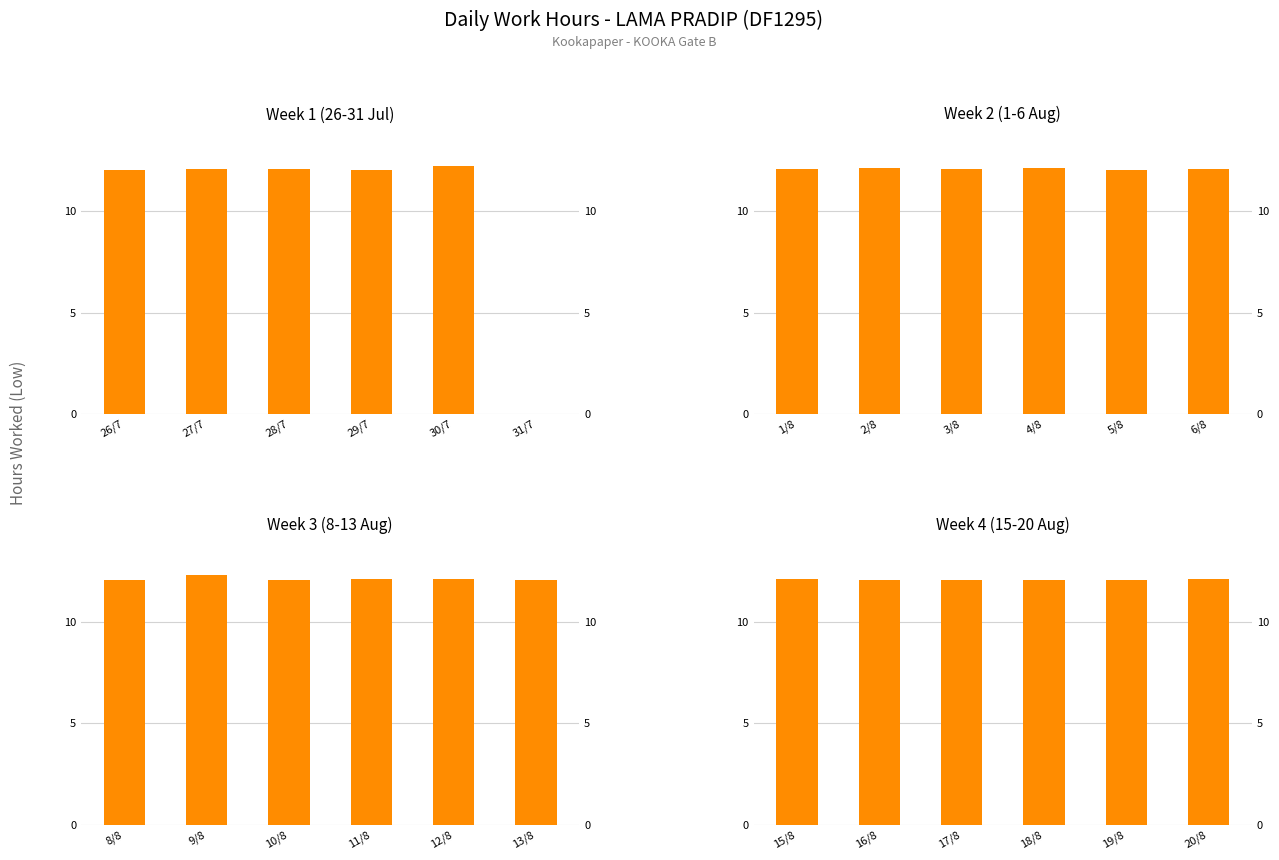

The Week 3 (8-13 Aug) series shows 19.3 at 11/8. True or false?

False